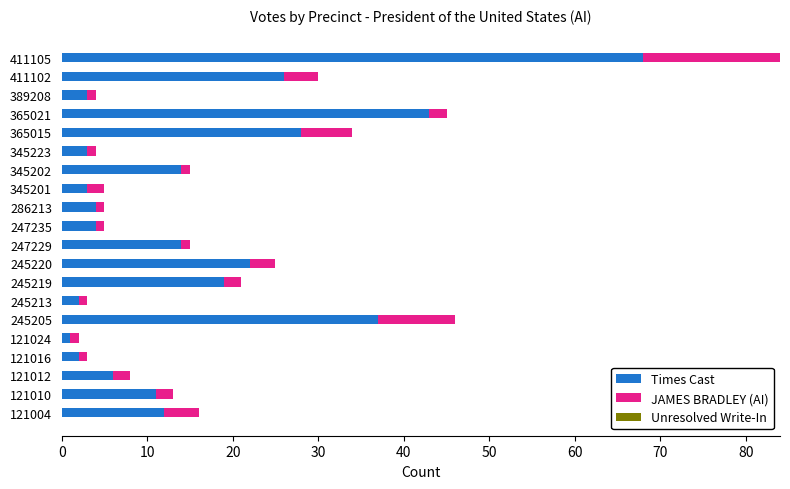

The Times Cast series shows 122 at 411105. True or false?

False